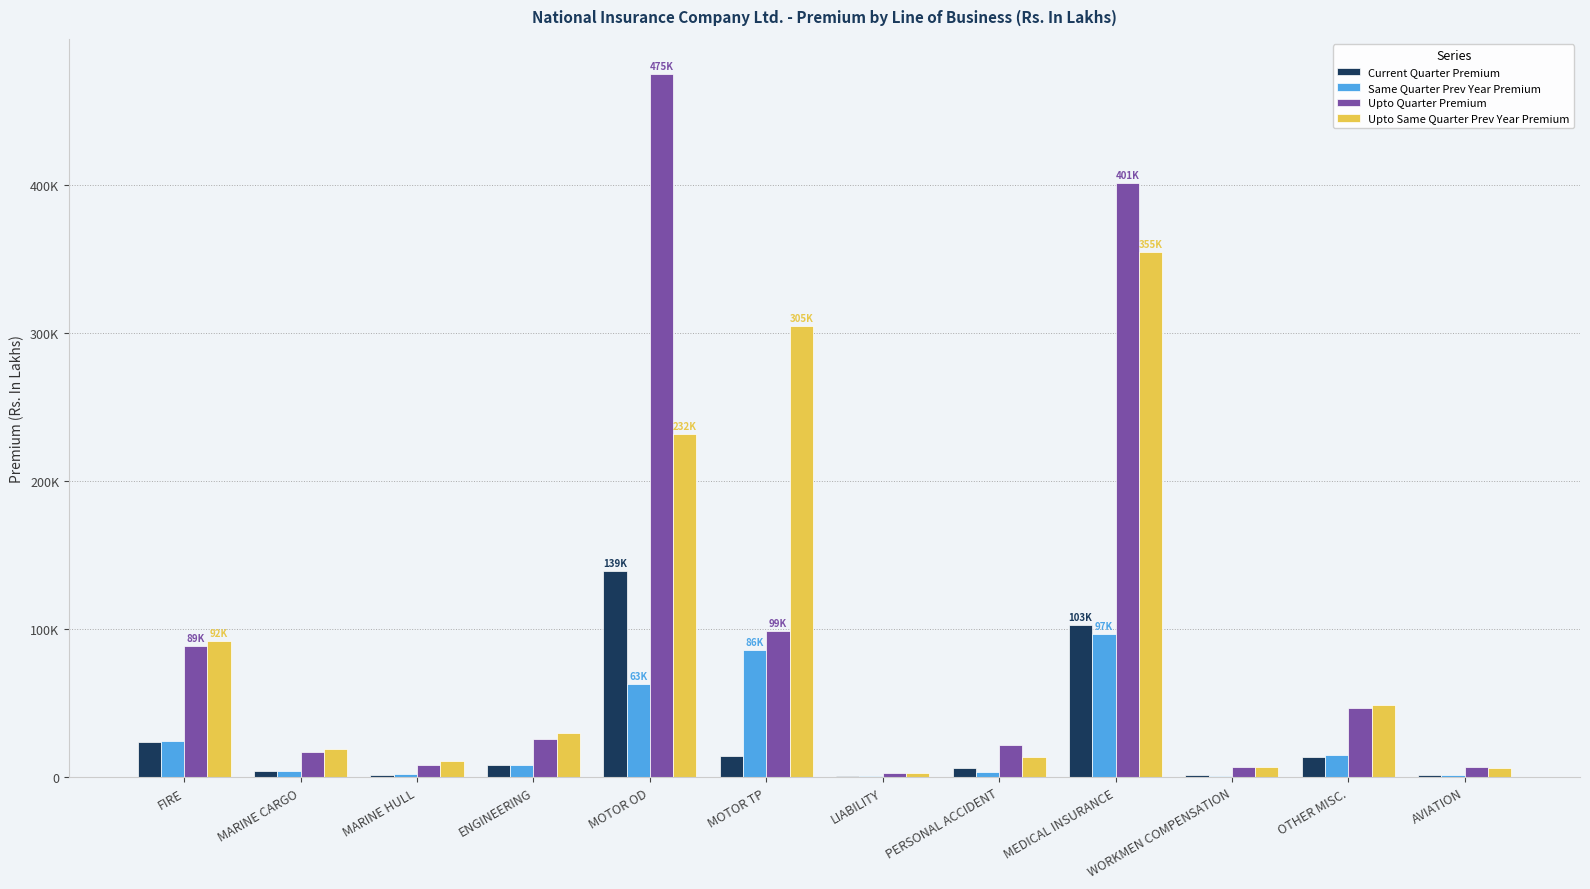

Does the chart contain stacked bars?

No